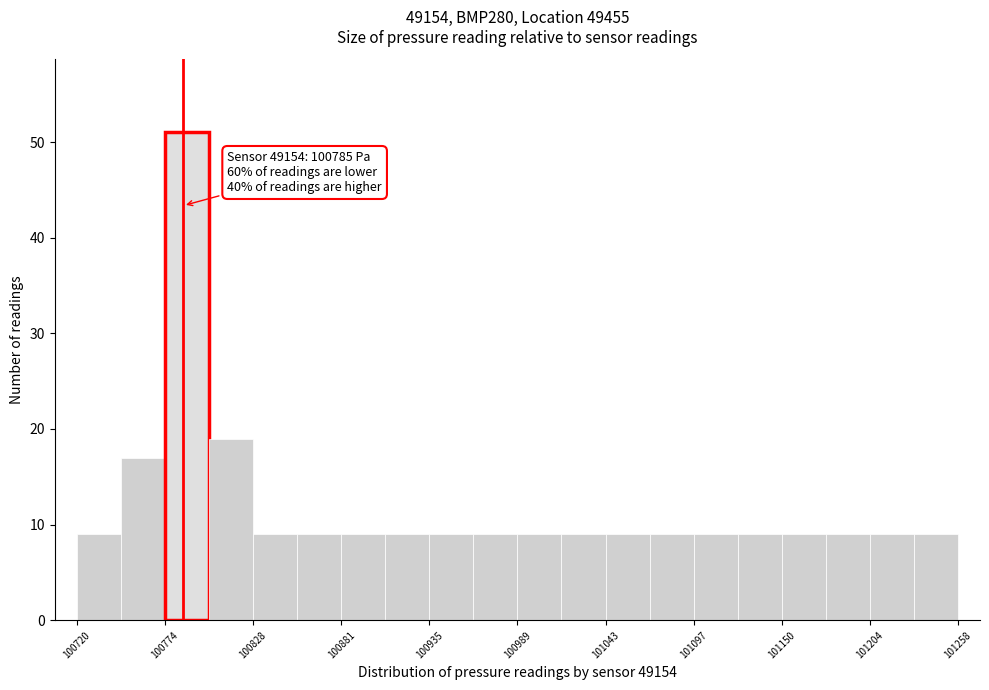

Read against the x-axis, roughly where is the centre of the tallest bar?

100790